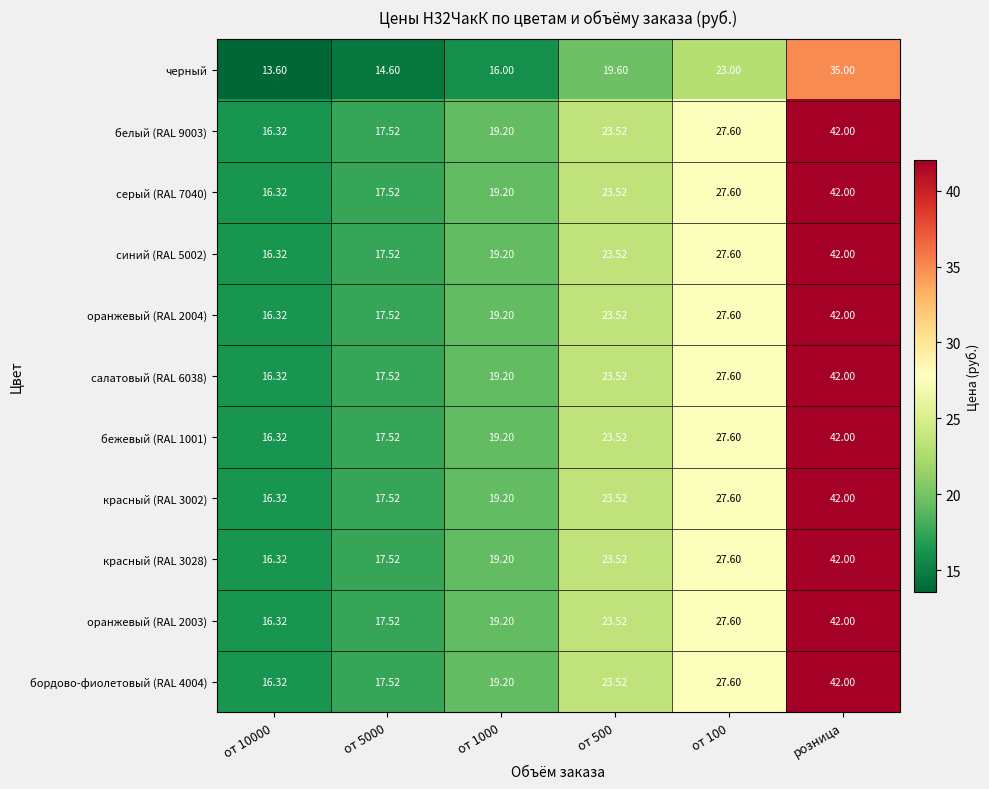

Is the value of синий (RAL 5002) at от 100 greater than the value of салатовый (RAL 6038) at от 10000?

Yes